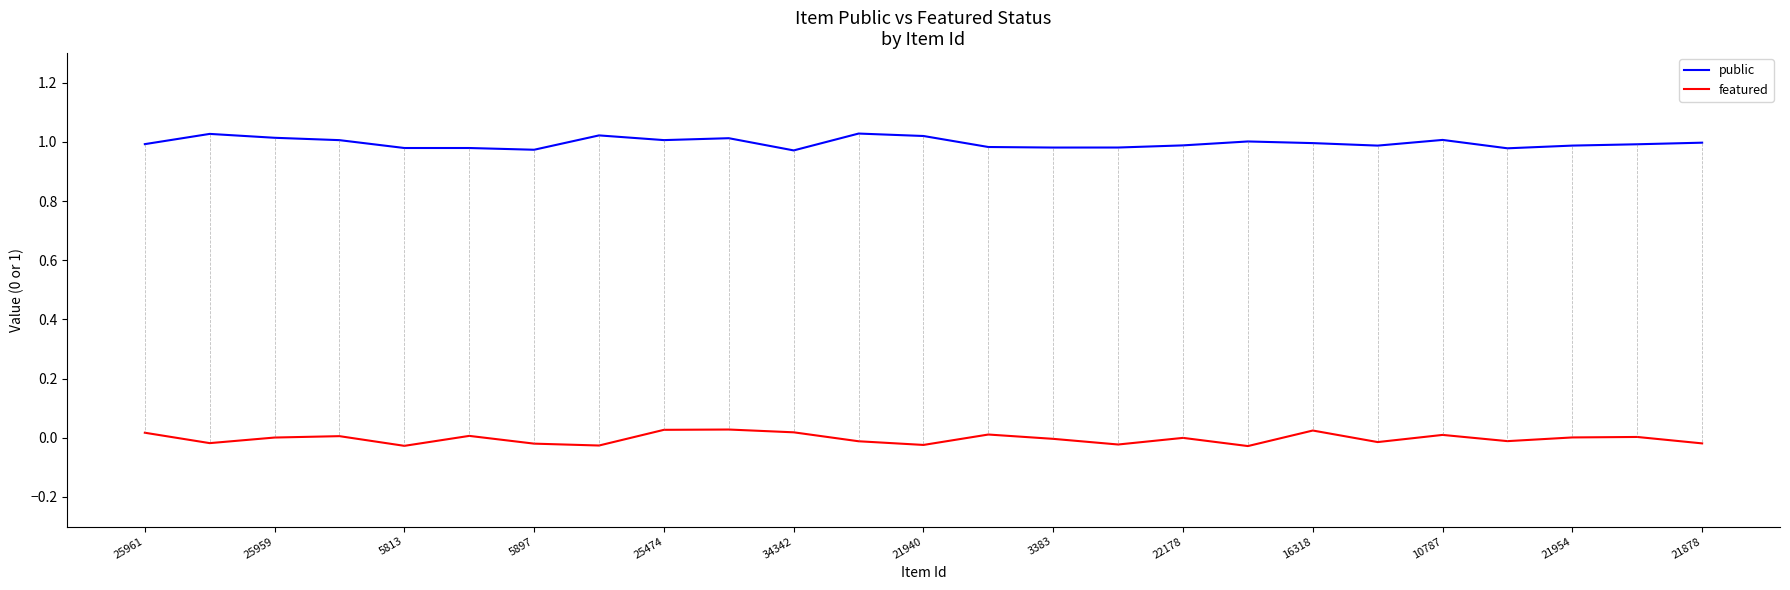

True or false: public and featured cross at least once.

False